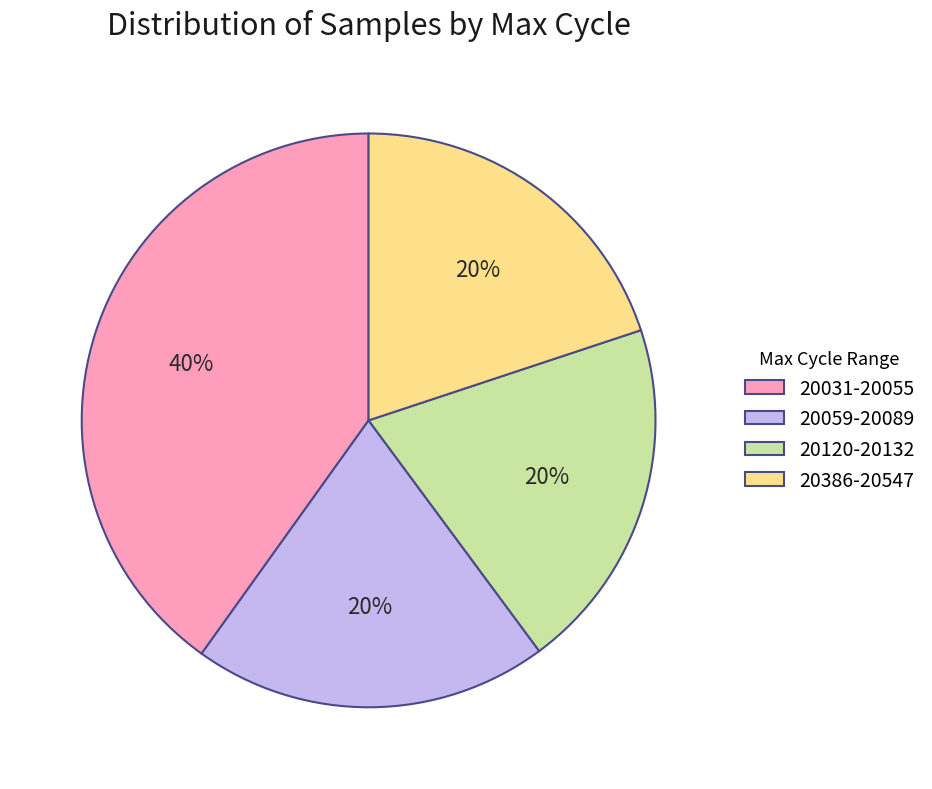

Which category has the biggest portion of the pie?

20031-20055